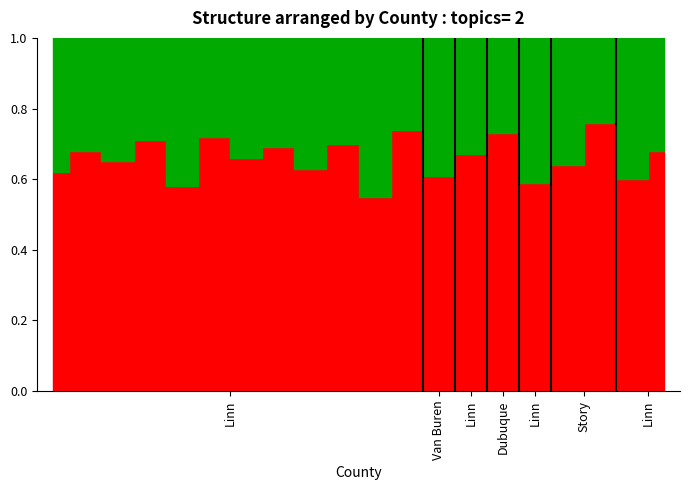

How many interior local valleys does the Topic 2 series have?

8